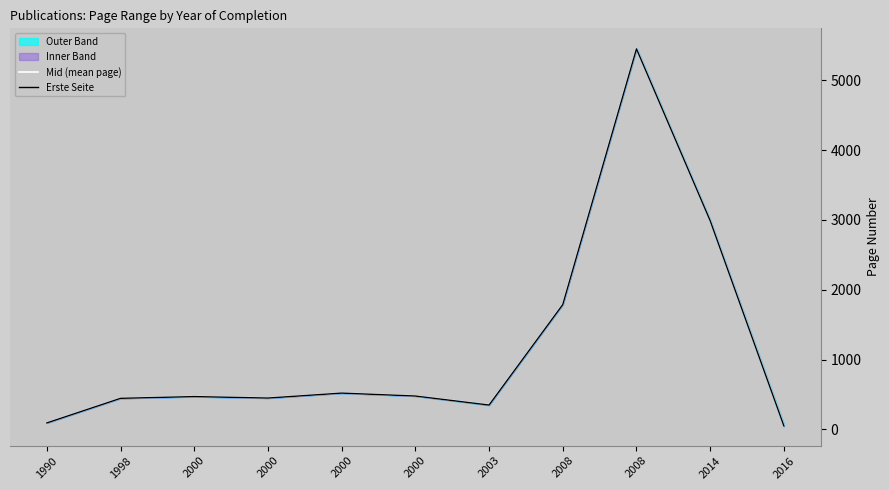

Where is the first local minimum for Mid (mean page)?

2000